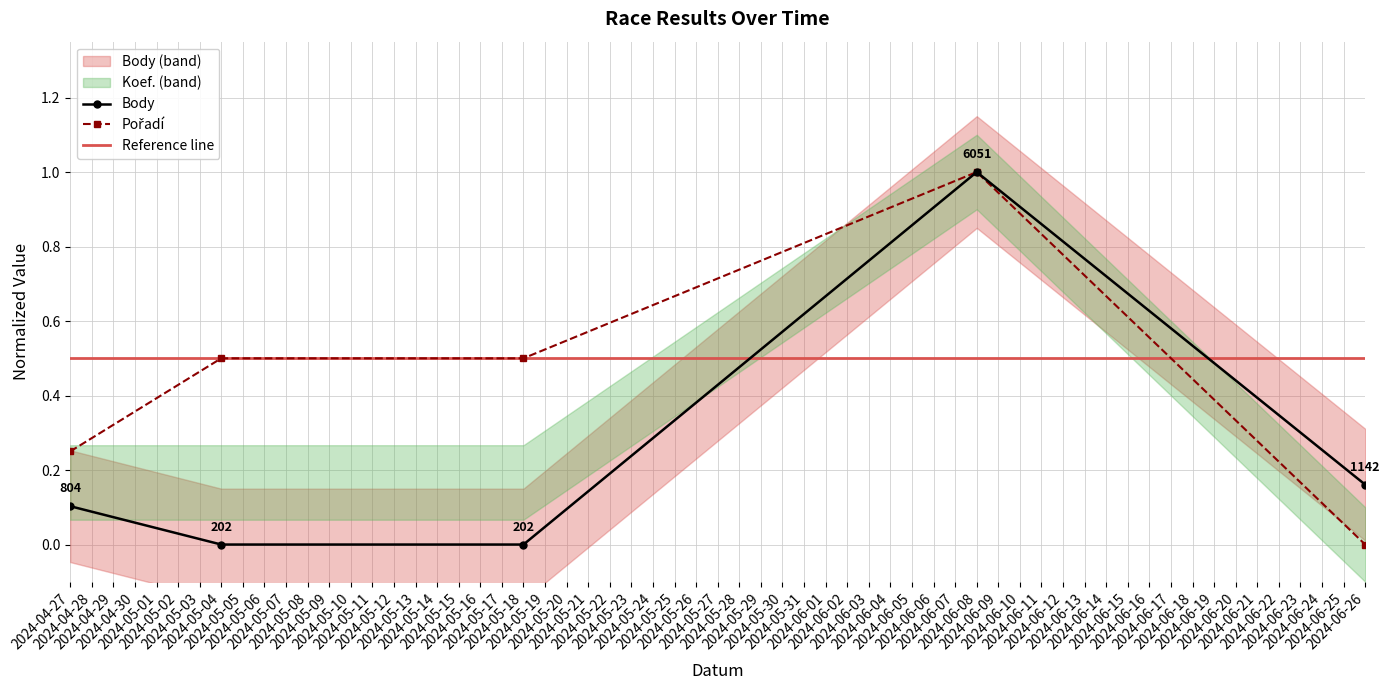

At which label is Pořadí closest to 0?

2024-06-26